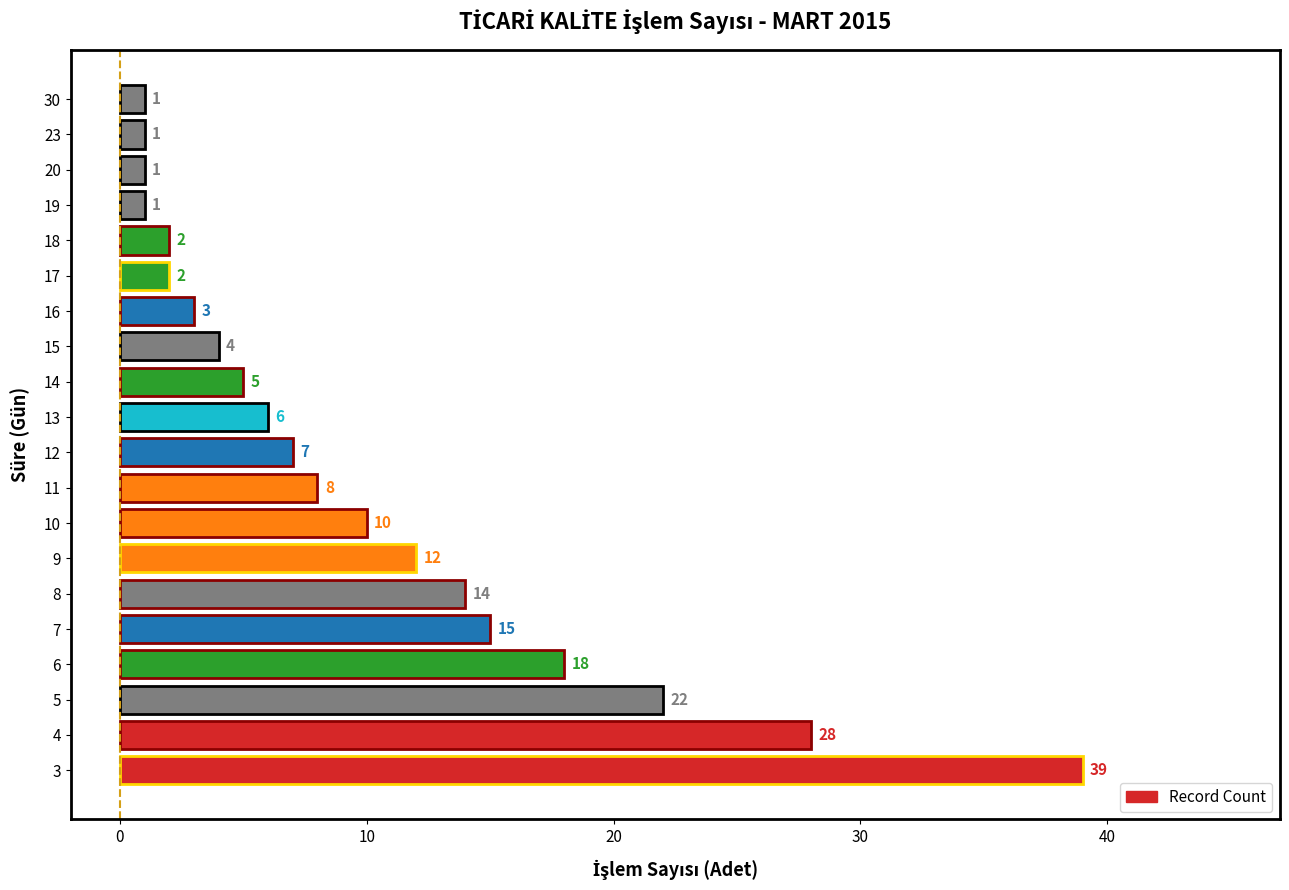

What is the difference between the maximum and minimum values?

38